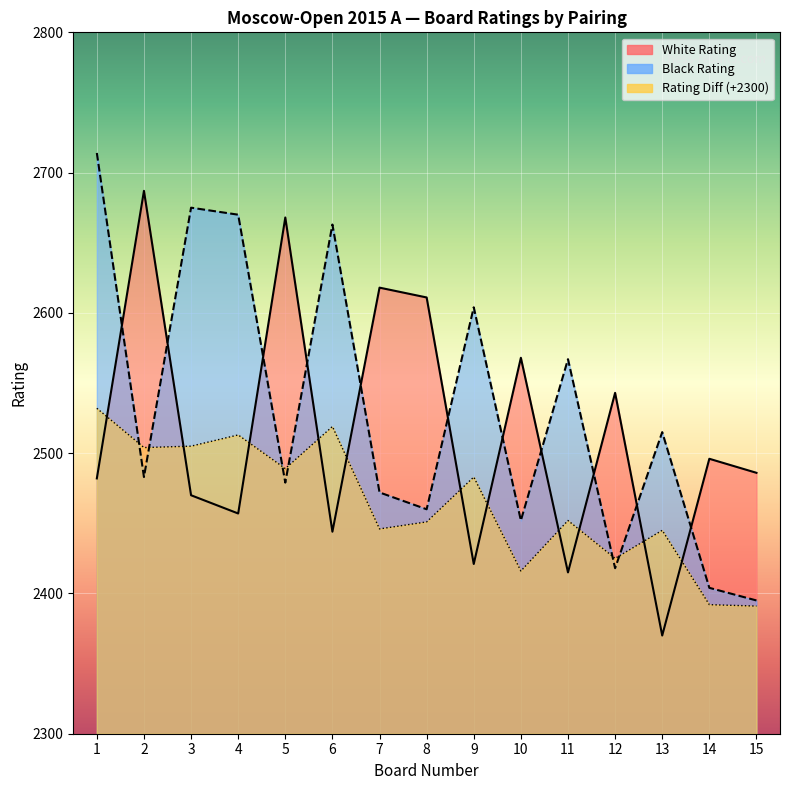

What is the value of the Black Rating point at the 7th from the left?

2472